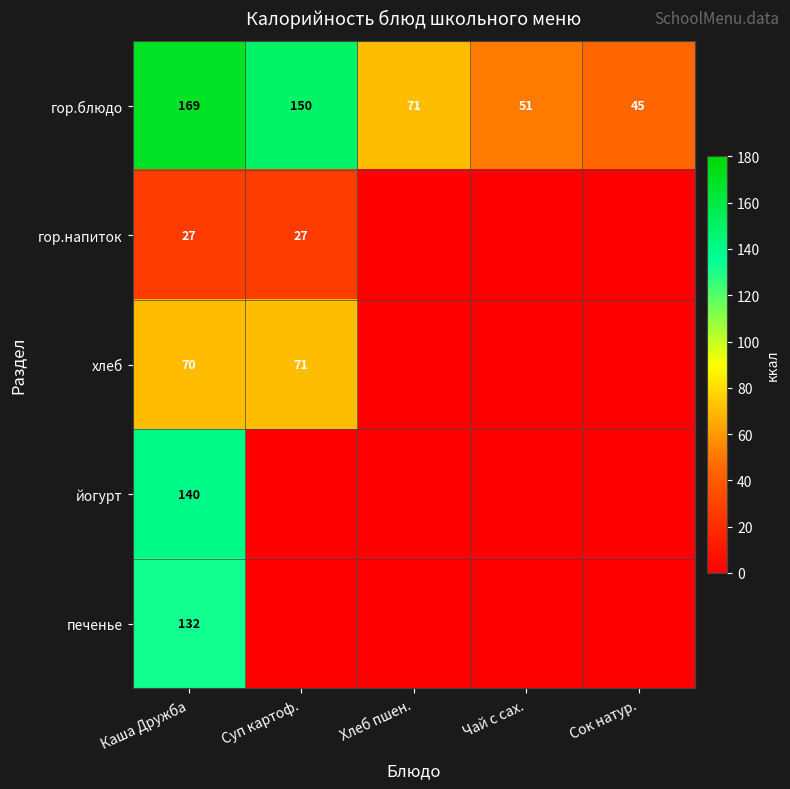

What is the maximum value for гор.блюдо?

169